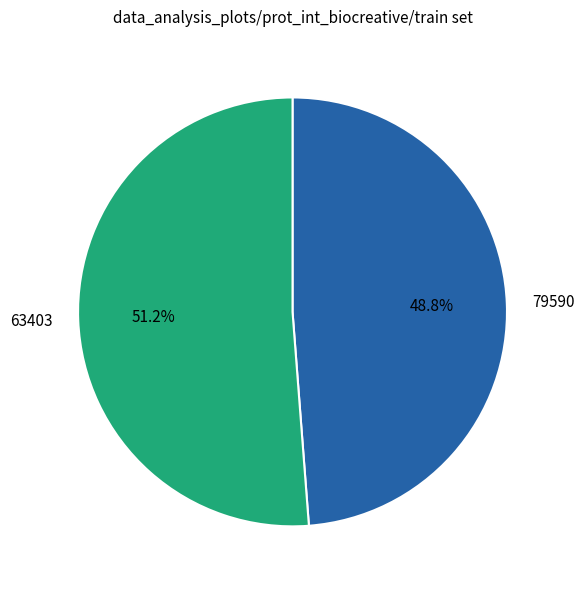

What percentage is the 63403 slice, to the nearest percent?

51%